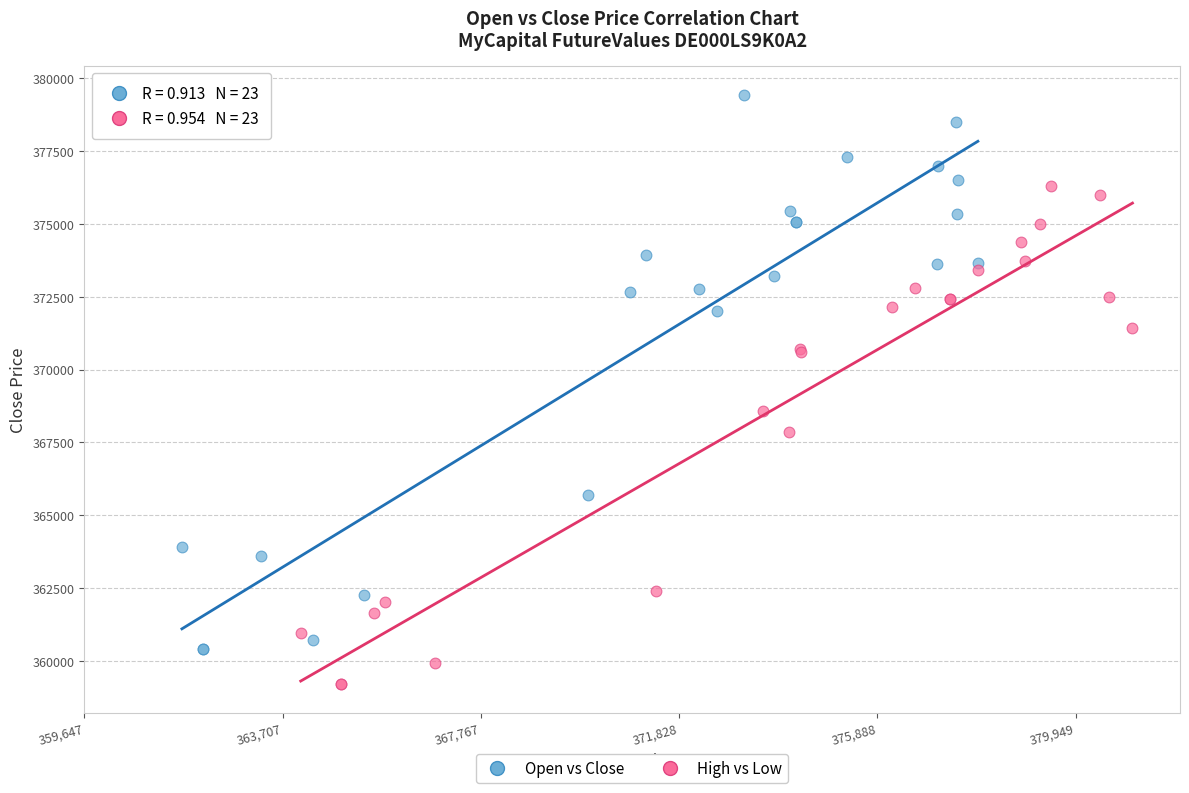

What are all the series names shown in the legend?

Open vs Close, High vs Low